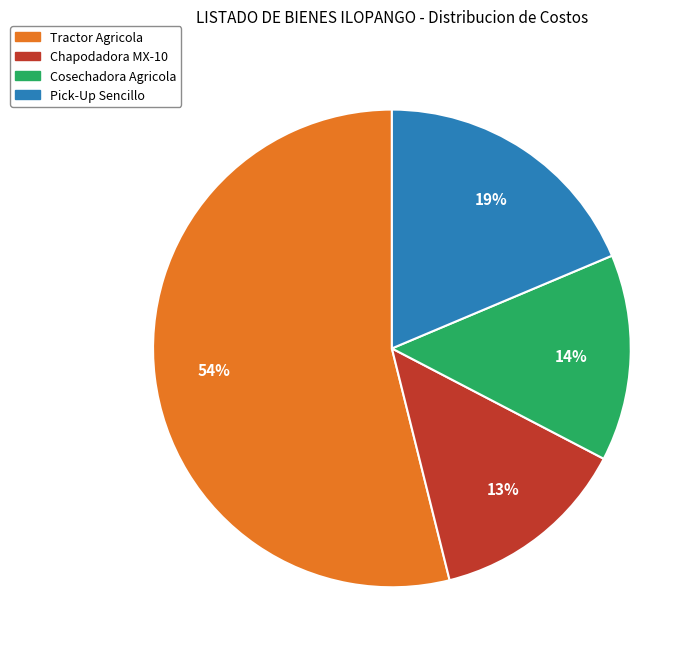

Between Tractor Agricola and Cosechadora Agricola, which is larger?

Tractor Agricola